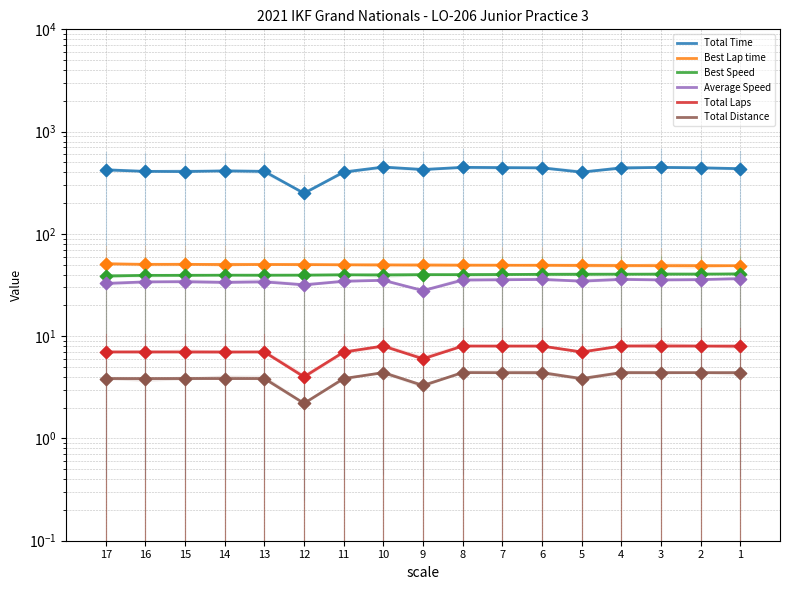

At which category is the sum across all series the highest?

10